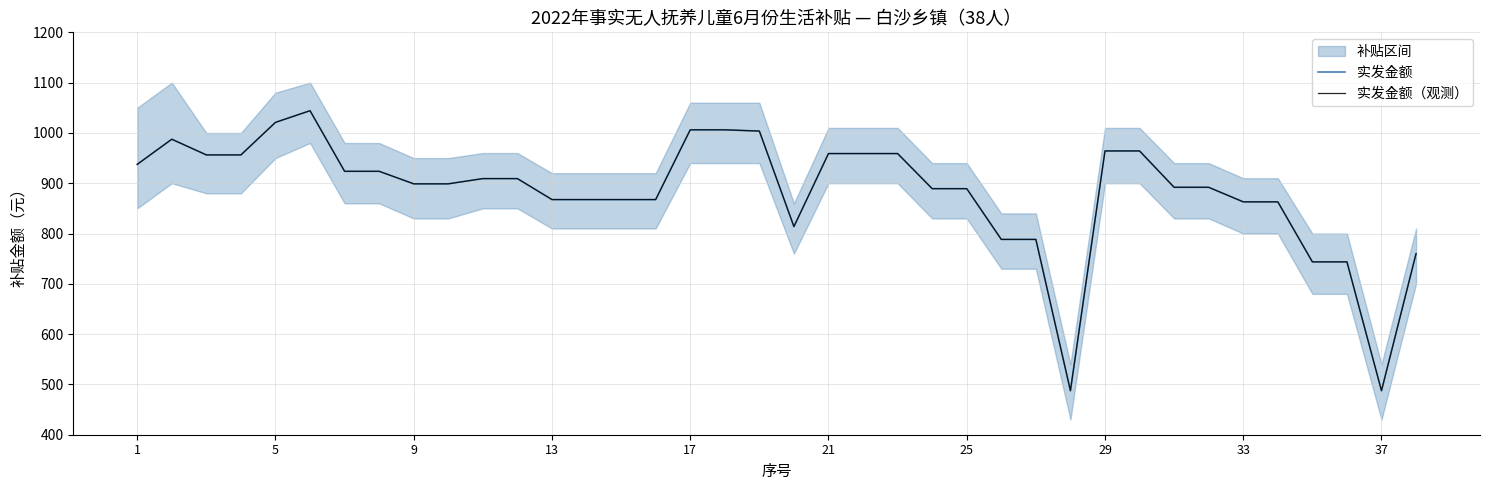

True or false: 实发金额（观测） and 实发金额 intersect in this chart.

False